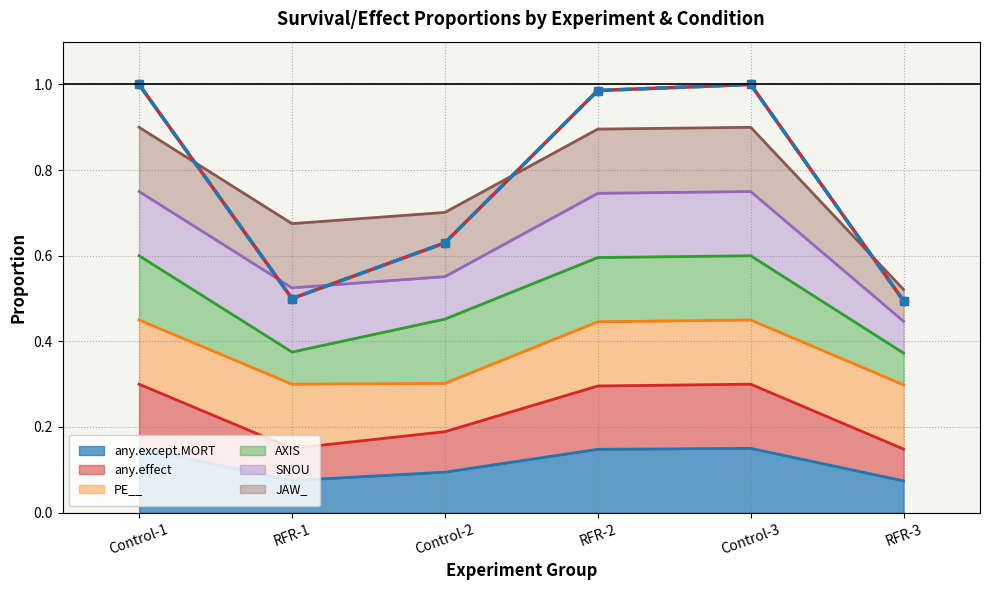

Is it true that any.except.MORT equals 0.0 at RFR-3?

False